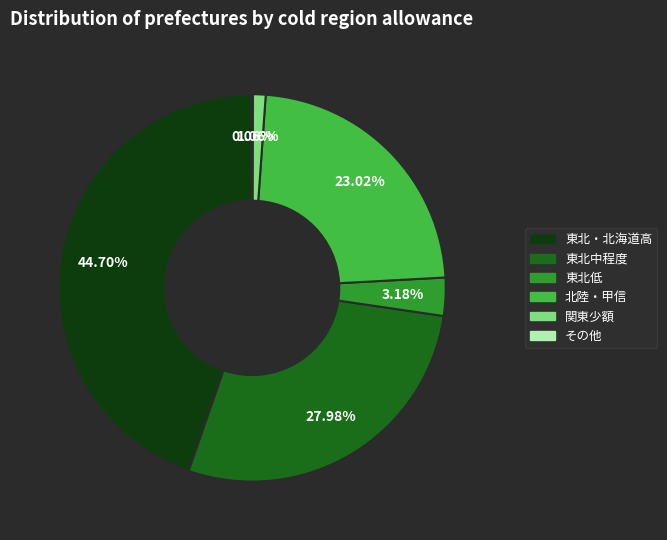

Is there a majority slice in this chart?

No